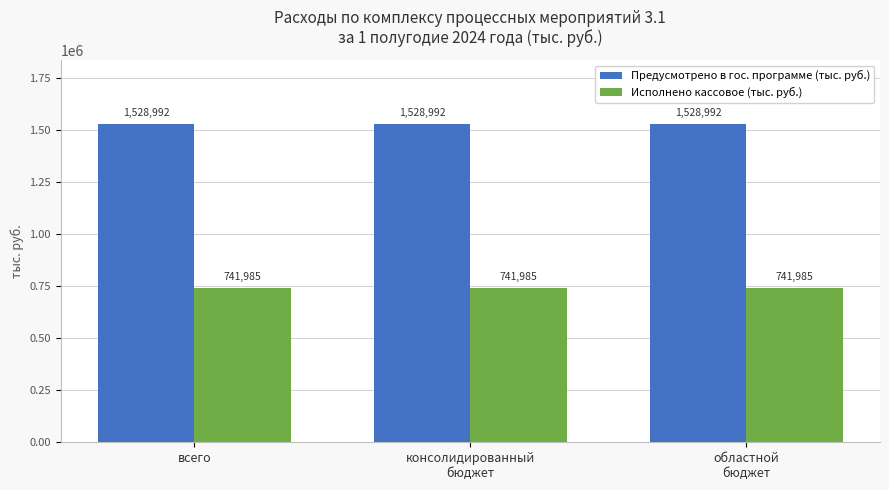

True or false: Исполнено кассовое (тыс. руб.) has a value of 174934.4 at всего.

False